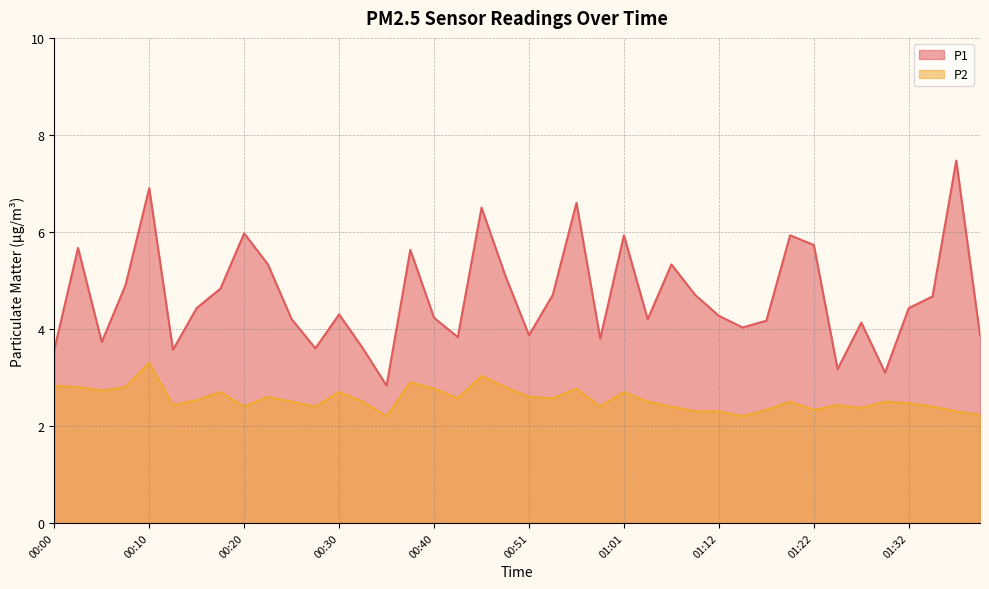

Reading right to left, transcribe all the data shown in this chart.

P1: 01:40=3.9	01:37=7.5	01:35=4.7	01:32=4.4	01:30=3.1	01:27=4.1	01:25=3.2	01:22=5.7	01:19=5.9	01:17=4.2	01:14=4.0	01:12=4.3	01:09=4.7	01:07=5.3	01:04=4.2	01:01=5.9	00:59=3.8	00:56=6.6	00:54=4.7	00:51=3.9	00:49=5.1	00:46=6.5	00:43=3.8	00:40=4.2	00:37=5.6	00:35=2.8	00:32=3.6	00:30=4.3	00:27=3.6	00:25=4.2	00:22=5.3	00:20=6.0	00:17=4.8	00:15=4.4	00:12=3.6	00:10=6.9	00:07=4.9	00:05=3.7	00:02=5.7	00:00=3.6
P2: 01:40=2.2	01:37=2.3	01:35=2.4	01:32=2.5	01:30=2.5	01:27=2.4	01:25=2.4	01:22=2.3	01:19=2.5	01:17=2.3	01:14=2.2	01:12=2.3	01:09=2.3	01:07=2.4	01:04=2.5	01:01=2.7	00:59=2.4	00:56=2.8	00:54=2.6	00:51=2.6	00:49=2.8	00:46=3.0	00:43=2.6	00:40=2.8	00:37=2.9	00:35=2.2	00:32=2.5	00:30=2.7	00:27=2.4	00:25=2.5	00:22=2.6	00:20=2.4	00:17=2.7	00:15=2.5	00:12=2.4	00:10=3.3	00:07=2.8	00:05=2.7	00:02=2.8	00:00=2.8